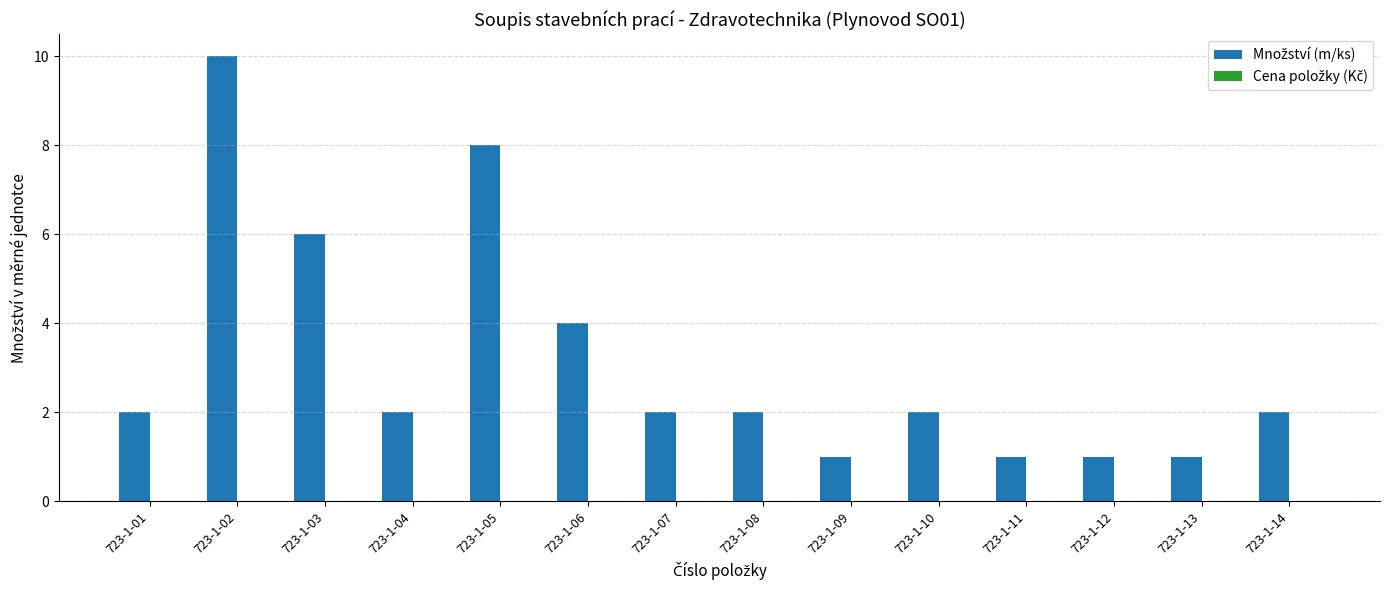

The chart shows a value of 1 at 723-1-04. True or false?

False